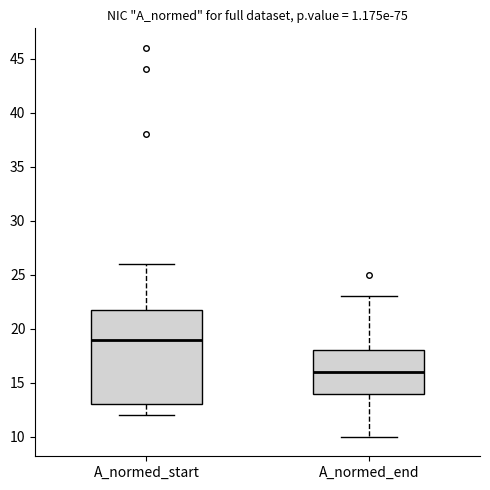

Reading left to right, read every box against the y-axis: the position of its median line, the range the box covers, and the ends of its whiskers. The values are not printed on the chart, so give them approximately, as read against the axis.

A_normed_start: median 19, box 13 to 22, whiskers 12 to 26
A_normed_end: median 16, box 14 to 18, whiskers 10 to 23